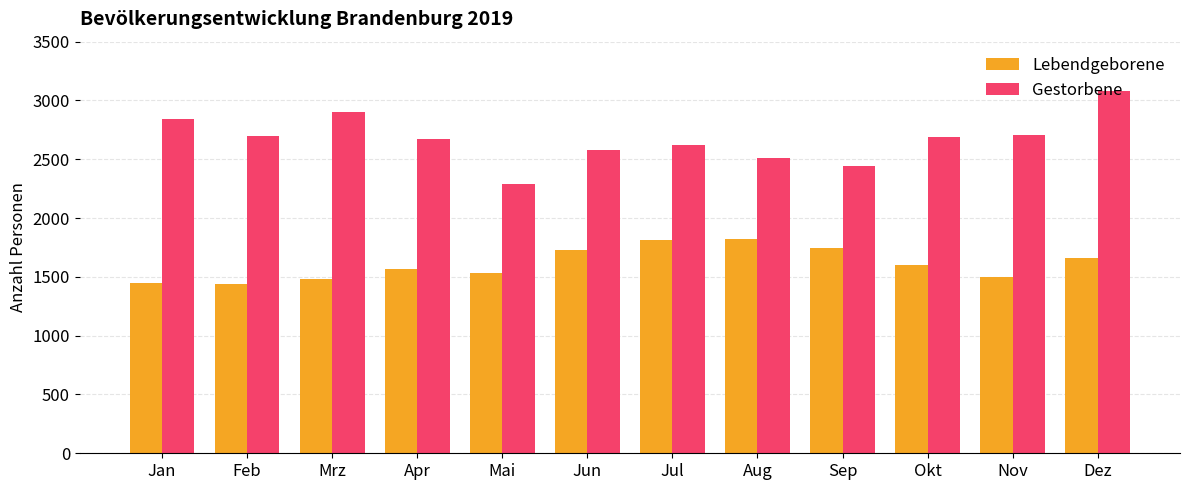

The value of Gestorbene at Apr is 2673. True or false?

True